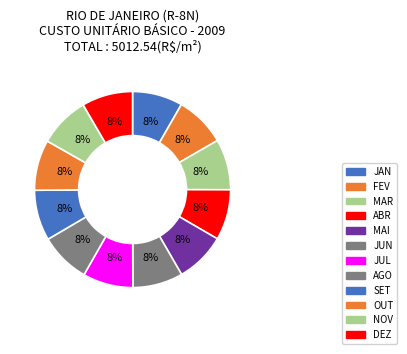

How many segments does this pie chart have?

12